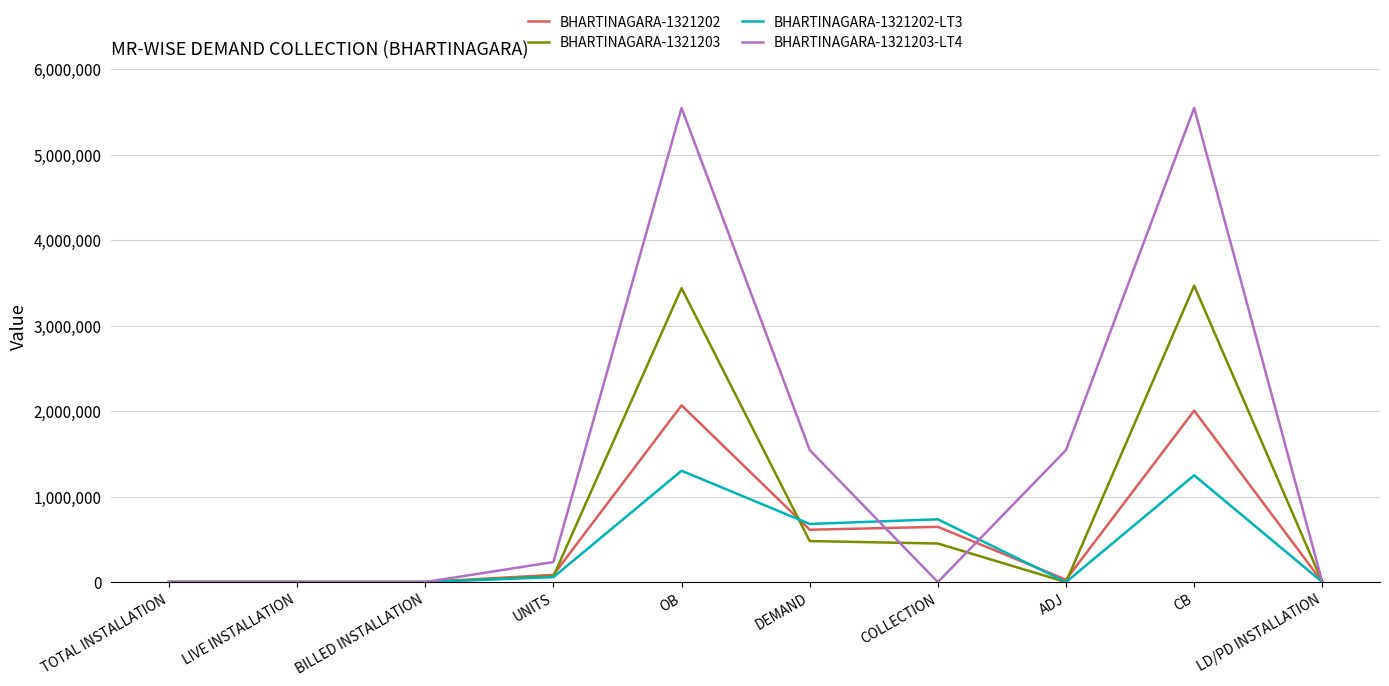

What is the average value of the BHARTINAGARA-1321202-LT3 series?

402609